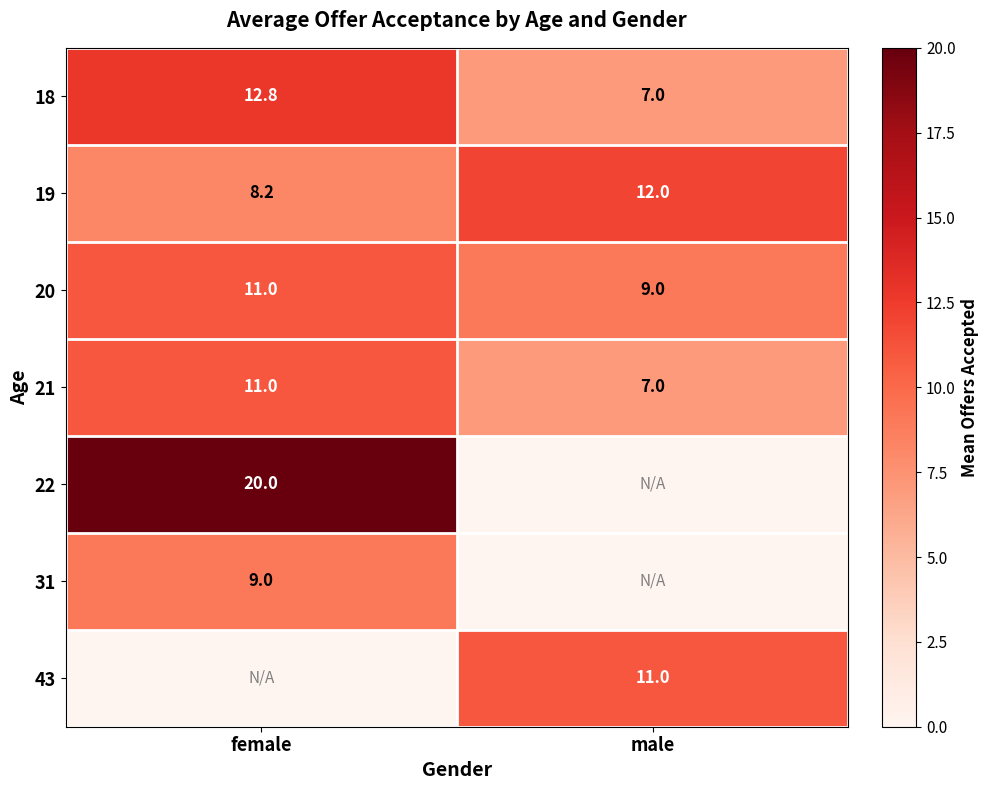

Where is 18 nearest to the value 9?

male